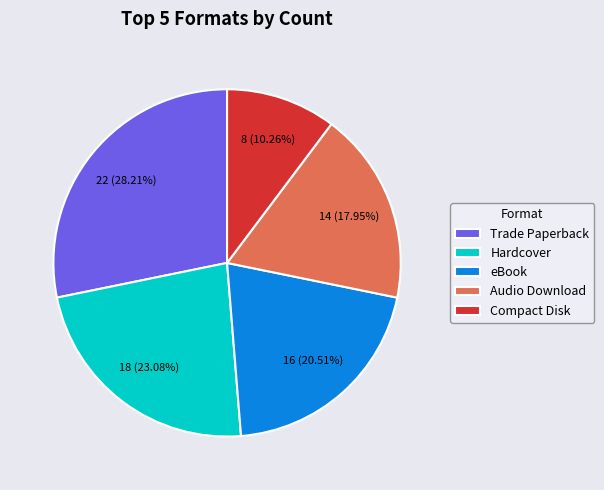

How many slices are in this pie chart?

5